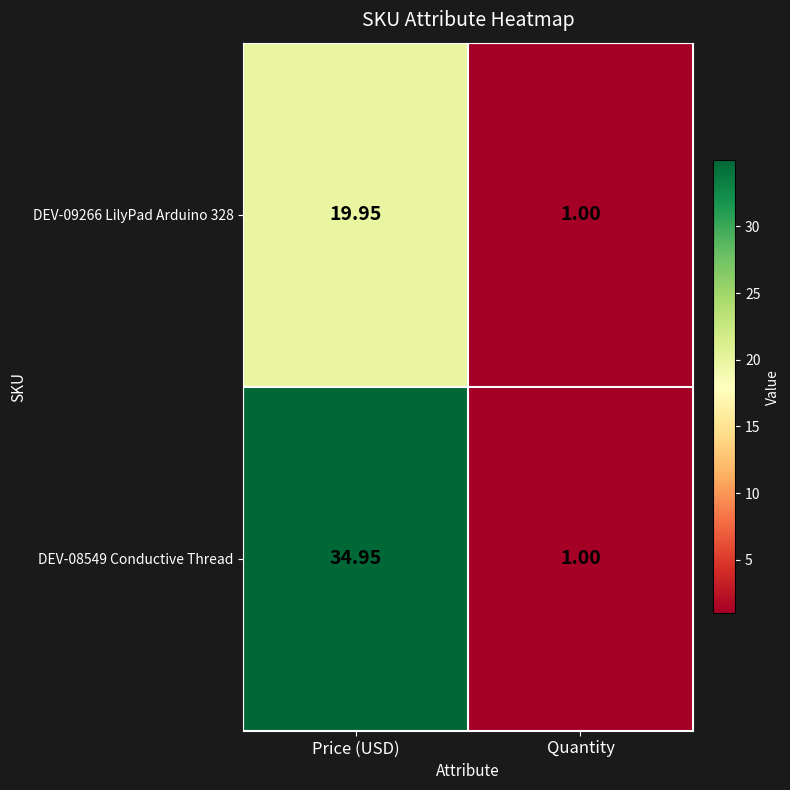

Where is DEV-09266 LilyPad Arduino 328 nearest to the value 10?

Quantity